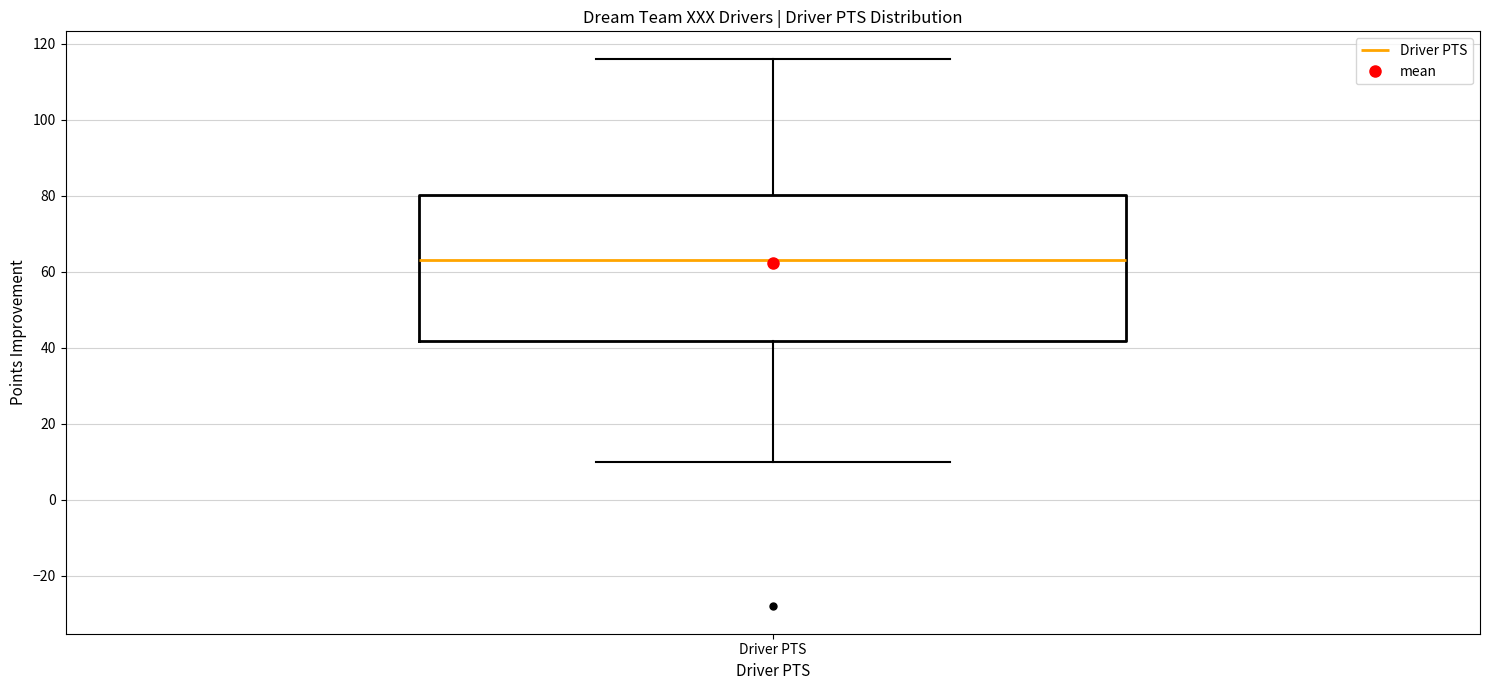

Transcribe this box plot: give where the median line is, the range the box spans, and where the two whiskers end, as read against the y-axis. The values are not printed on the chart, so give them approximately, as read against the axis.

median 64, box 42 to 80, whiskers 10 to 116